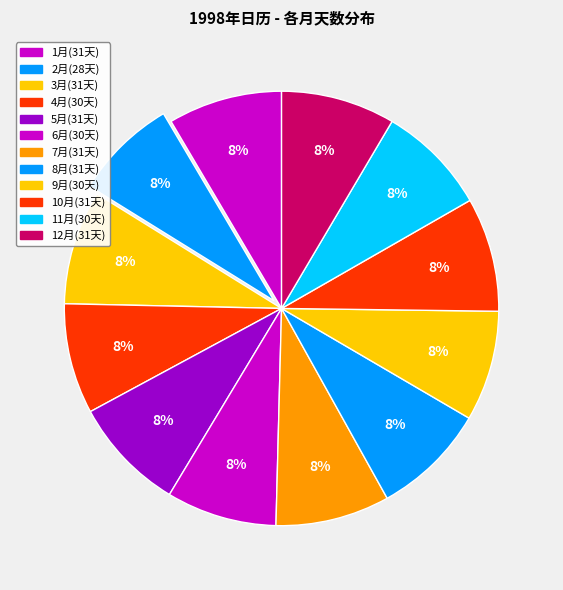

What portion of the pie excludes 11月?

91.8%